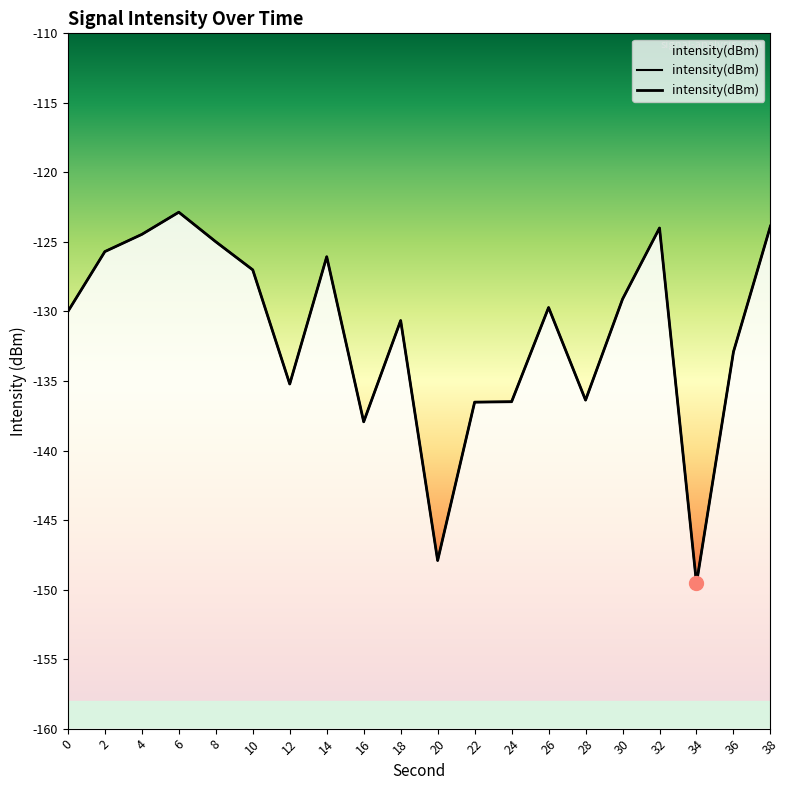

Count the number of values greater than -129.

8